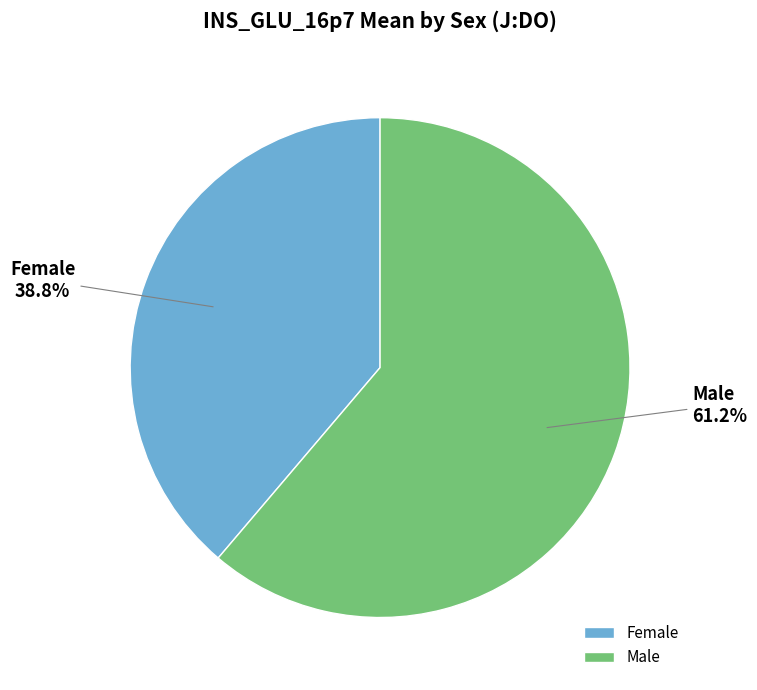

Rank the categories by value from highest to lowest.

Male, Female